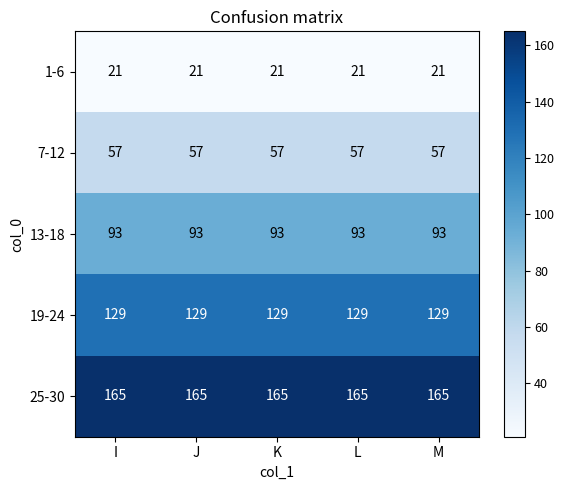

Rank the series at I from lowest to highest value.

1-6, 7-12, 13-18, 19-24, 25-30